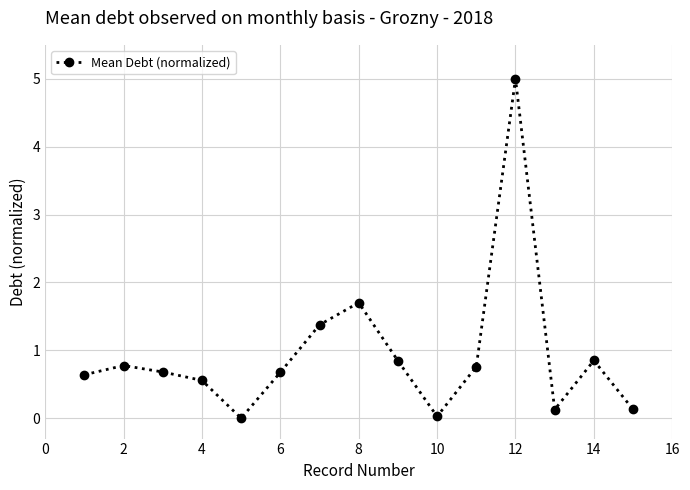

How many interior local valleys (lower than both neighbors) does the data have?

3